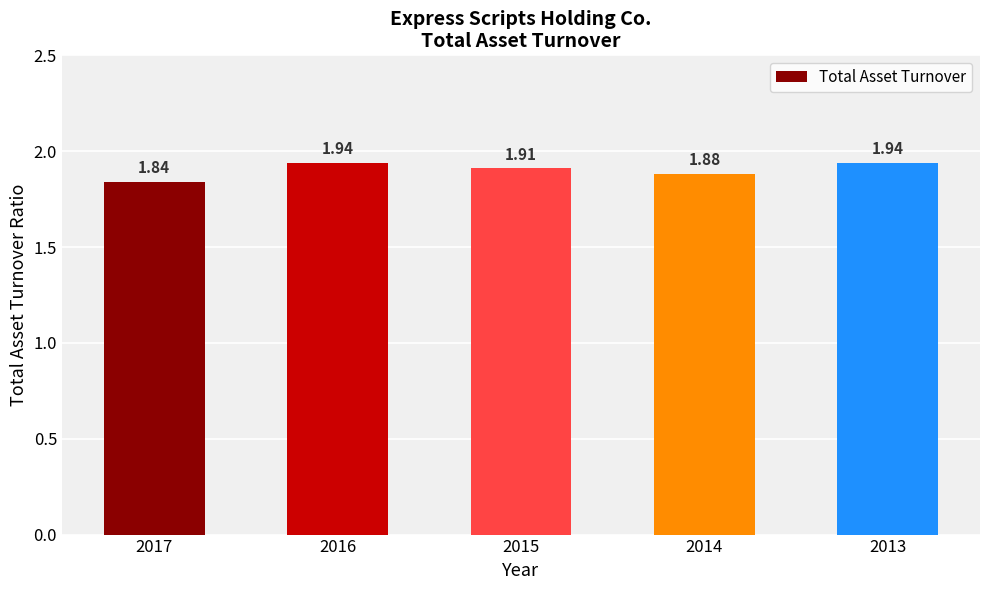

Which has a higher value, 2014 or 2017?

2014